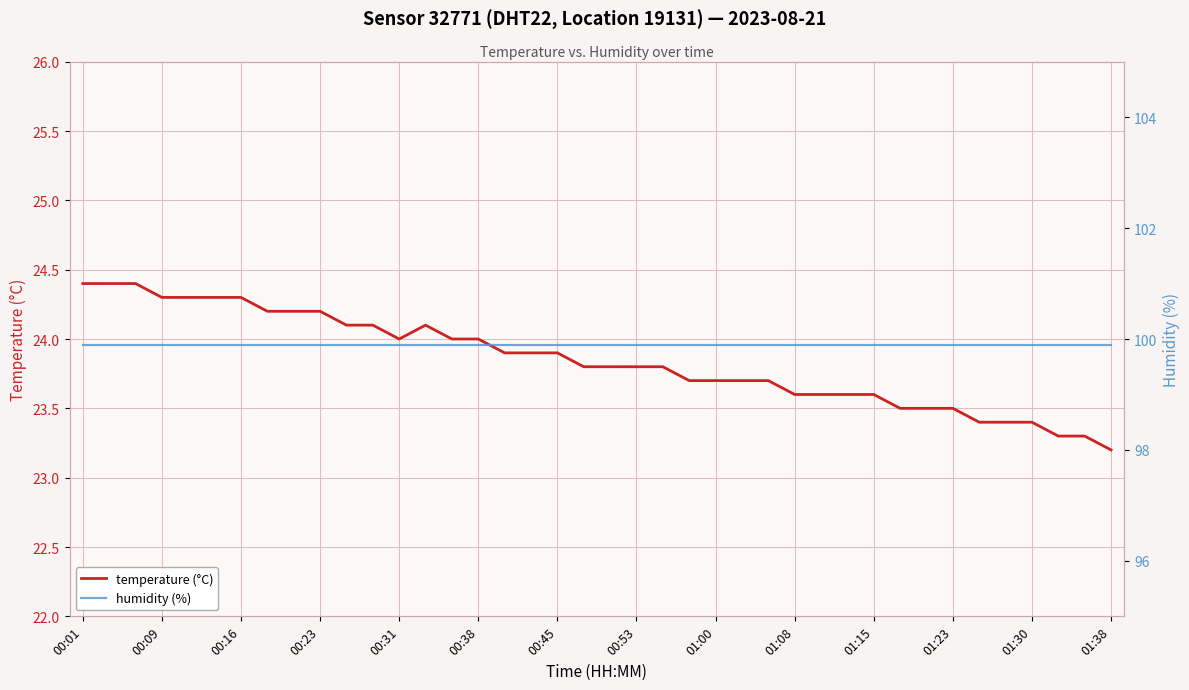

Is this an area chart (filled region under the line)?

No